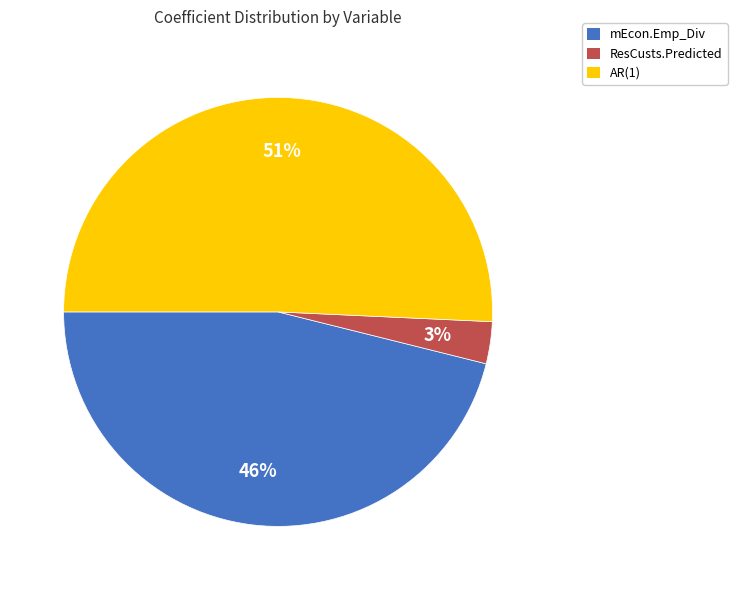

Is the sum of ResCusts.Predicted and mEcon.Emp_Div greater than half?

No